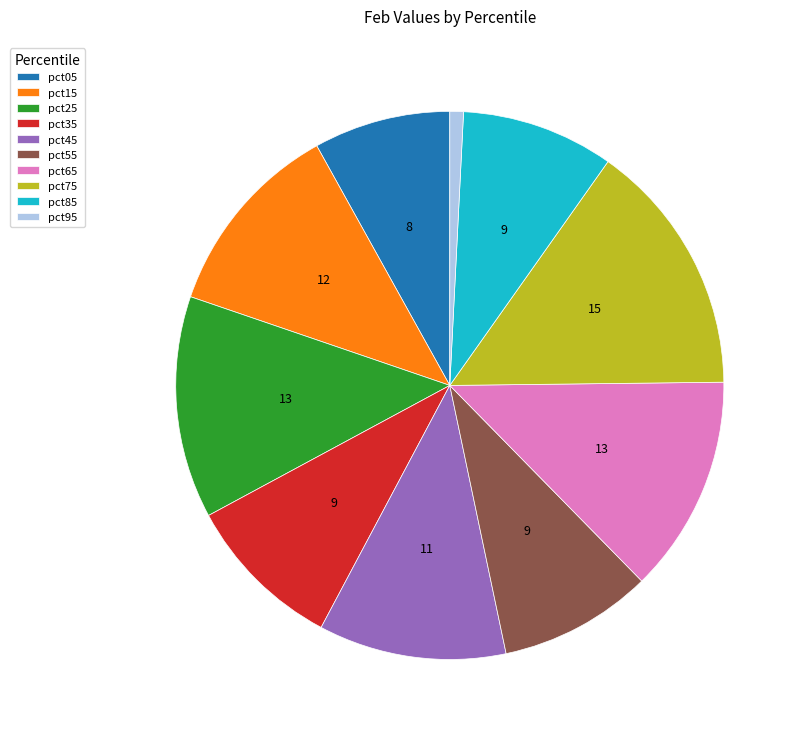

Is it true that pct75 is 22% of the pie?

False